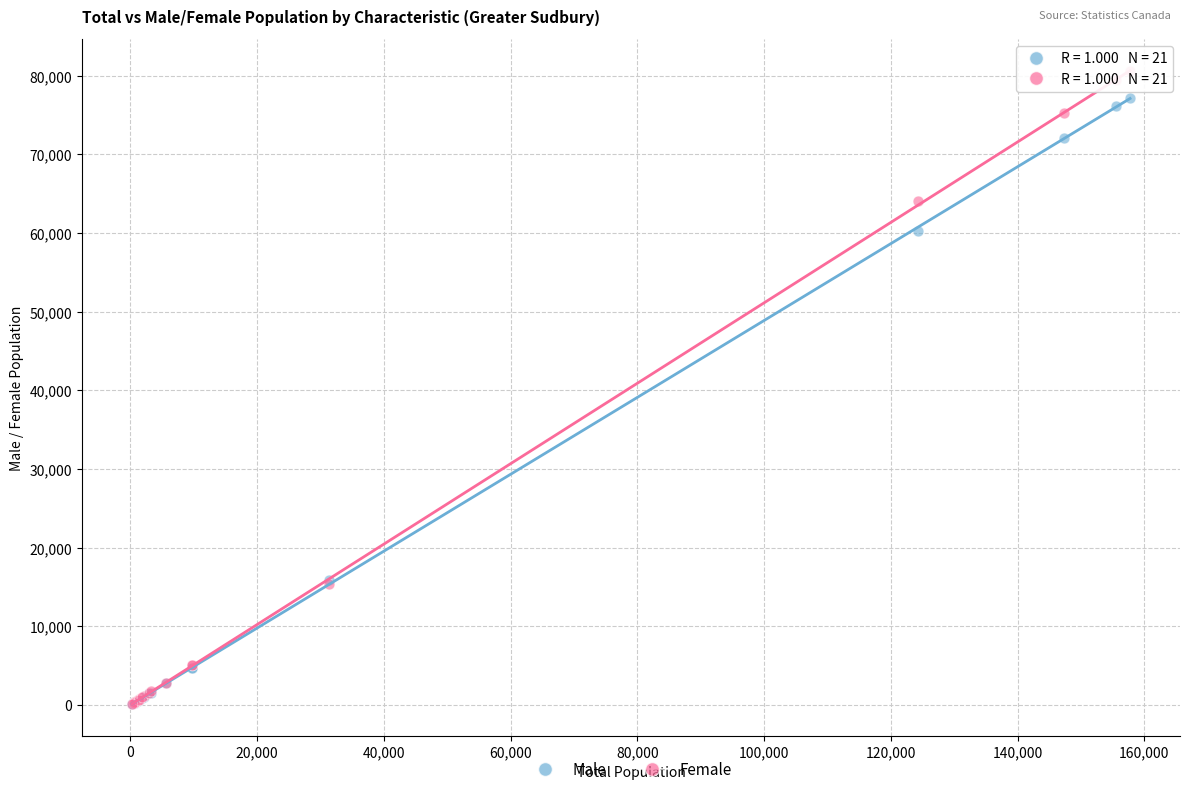

In the Male series, what Y value is closest to 38642?

60275